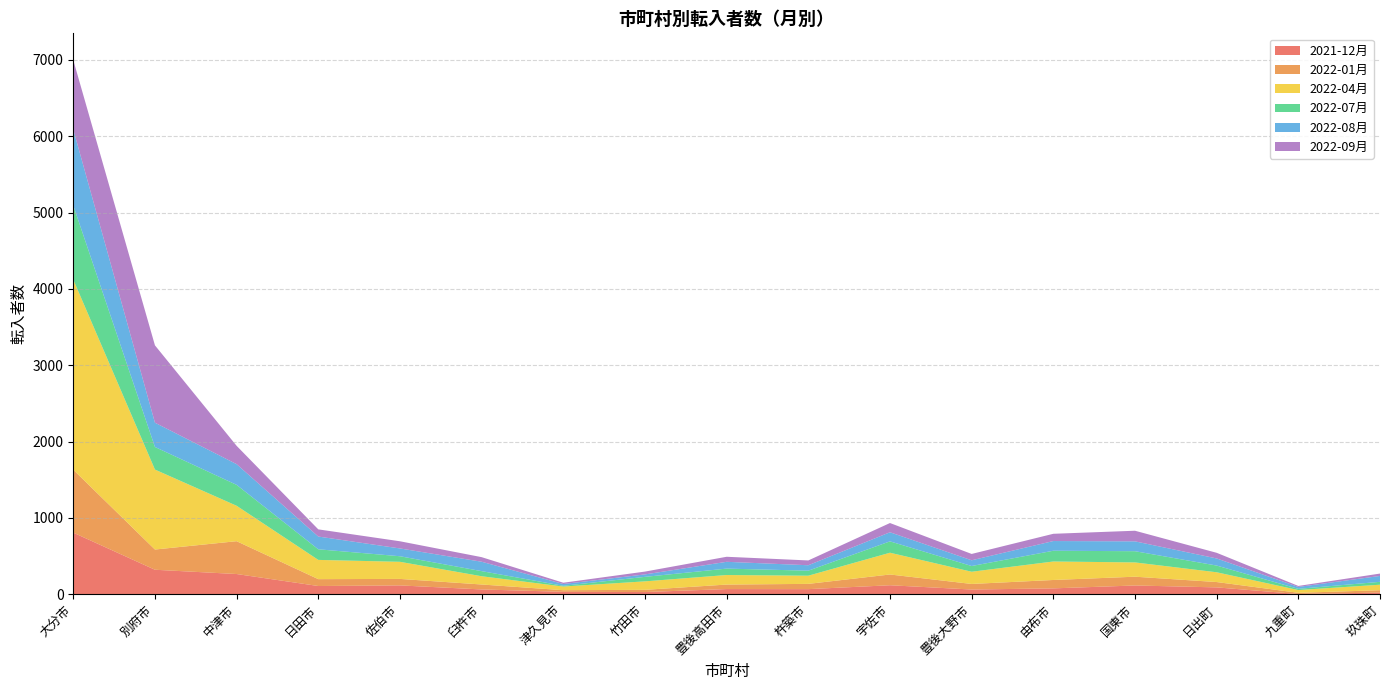

Reading left to right, transcribe all the data shown in this chart.

2021-12月: 大分市=808	別府市=322	中津市=266	日田市=109	佐伯市=117	臼杵市=64	津久見市=33	竹田市=30	豊後高田市=69	杵築市=68	宇佐市=119	豊後大野市=63	由布市=78	国東市=116	日出町=91	九重町=4	玖珠町=23
2022-01月: 大分市=824	別府市=265	中津市=430	日田市=90	佐伯市=85	臼杵市=65	津久見市=21	竹田市=29	豊後高田市=59	杵築市=69	宇佐市=141	豊後大野市=73	由布市=110	国東市=115	日出町=70	九重町=16	玖珠町=31
2022-04月: 大分市=2490	別府市=1047	中津市=464	日田市=252	佐伯市=224	臼杵市=108	津久見市=48	竹田市=111	豊後高田市=125	杵築市=107	宇佐市=285	豊後大野市=160	由布市=242	国東市=187	日出町=128	九重町=36	玖珠町=72
2022-07月: 大分市=972	別府市=296	中津市=274	日田市=139	佐伯市=73	臼杵市=67	津久見市=10	竹田市=59	豊後高田市=84	杵築市=66	宇佐市=149	豊後大野市=75	由布市=141	国東市=147	日出町=88	九重町=16	玖珠町=38
2022-08月: 大分市=995	別府市=318	中津市=271	日田市=167	佐伯市=102	臼杵市=123	津久見市=23	竹田市=32	豊後高田市=89	杵築市=71	宇佐市=119	豊後大野市=75	由布市=127	国東市=129	日出町=93	九重町=25	玖珠町=77
2022-09月: 大分市=909	別府市=1013	中津市=240	日田市=94	佐伯市=94	臼杵市=60	津久見市=17	竹田市=37	豊後高田市=66	杵築市=63	宇佐市=121	豊後大野市=83	由布市=95	国東市=139	日出町=74	九重町=13	玖珠町=31